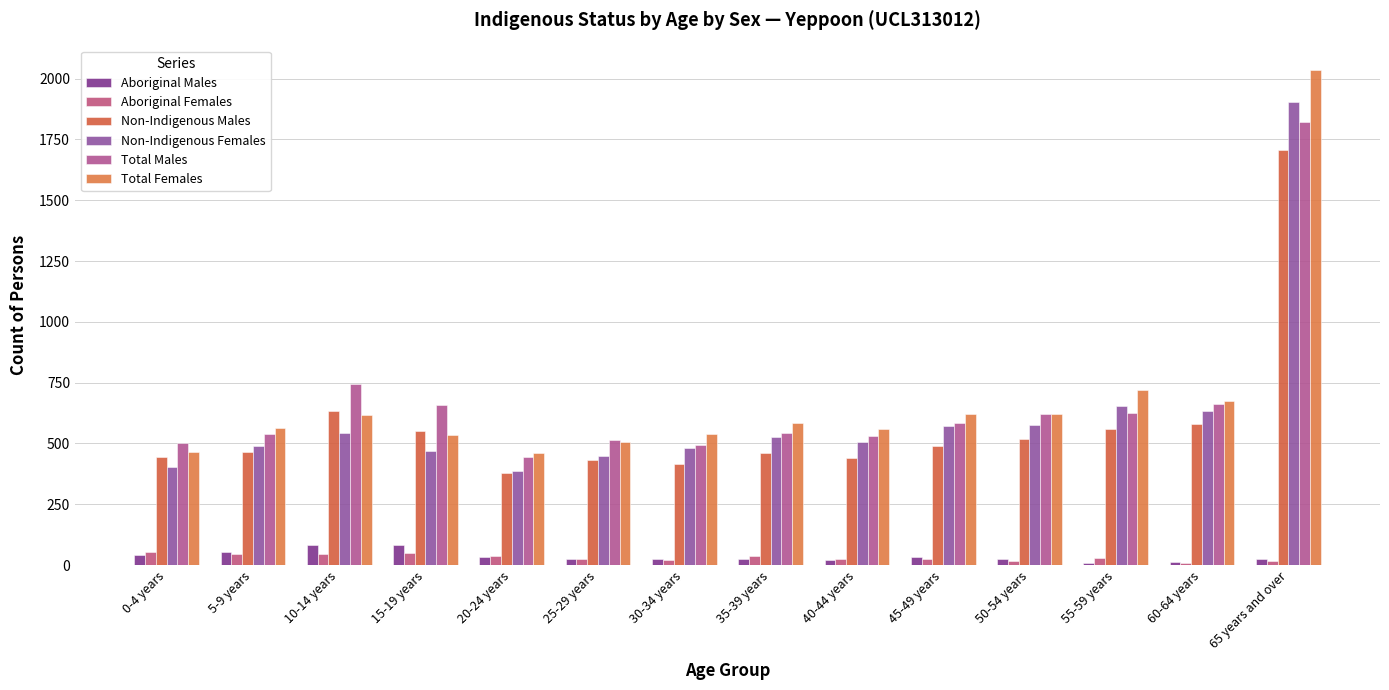

Rank the series by their maximum value, from lowest to highest.

Aboriginal Females, Aboriginal Males, Non-Indigenous Males, Total Males, Non-Indigenous Females, Total Females